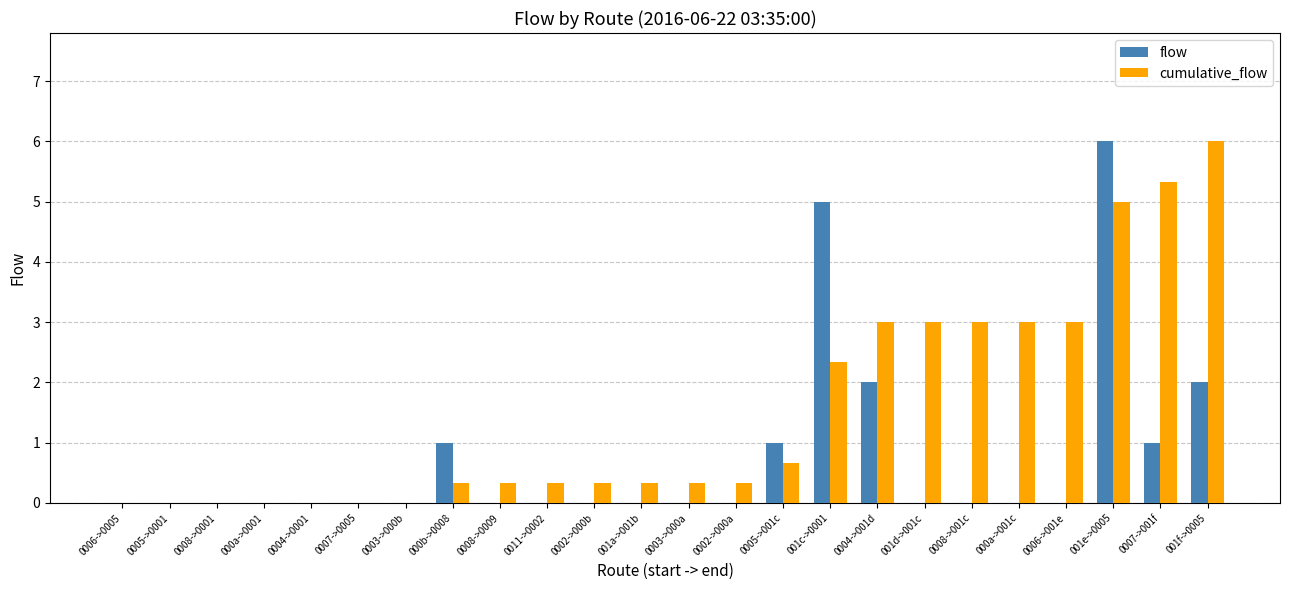

What is the sum of all cumulative_flow values?

36.7